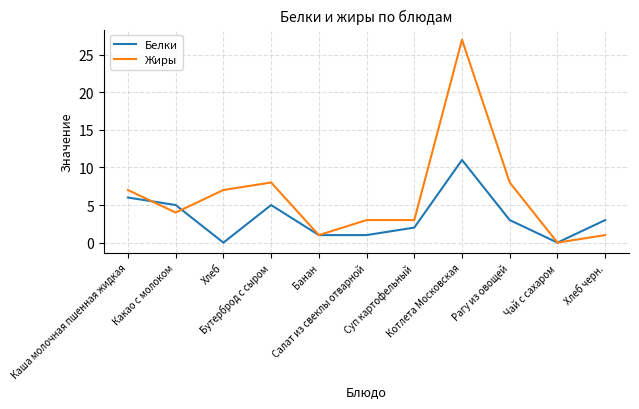

List the series in order of their overall mean, lowest first.

Белки, Жиры